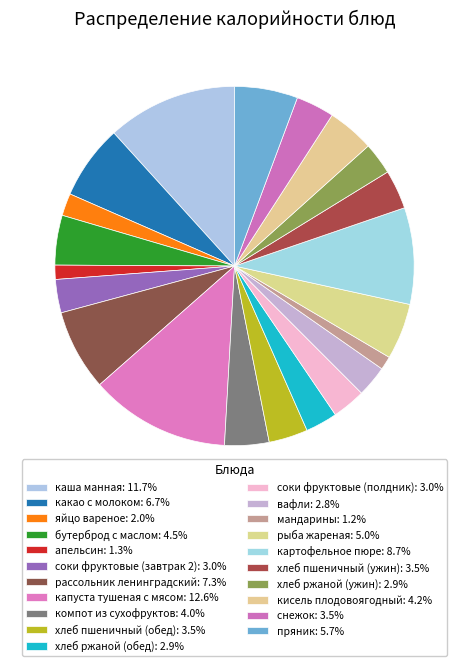

How many slices are in this pie chart?

21